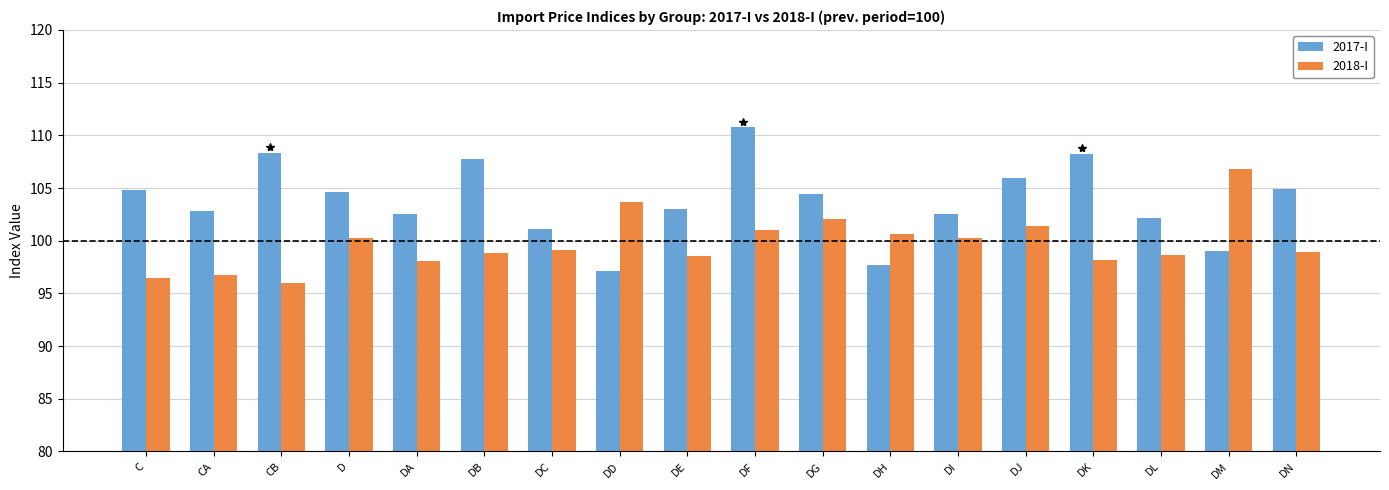

At DF, list the series in order from smallest to largest.

2018-I, 2017-I